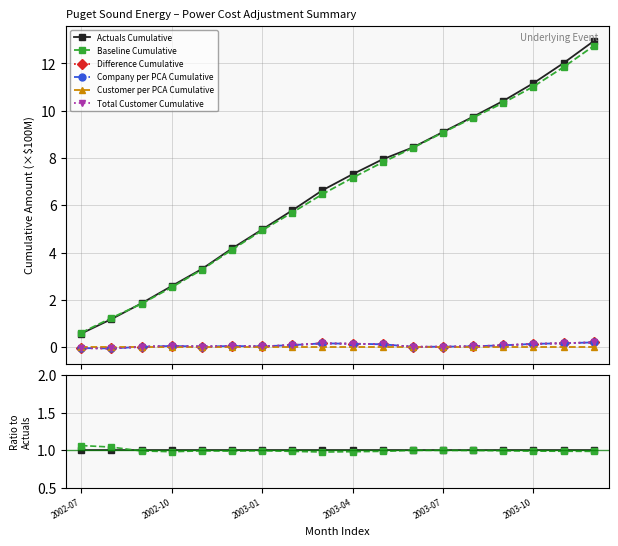

True or false: Difference Cumulative and Total Customer Cumulative intersect in this chart.

True